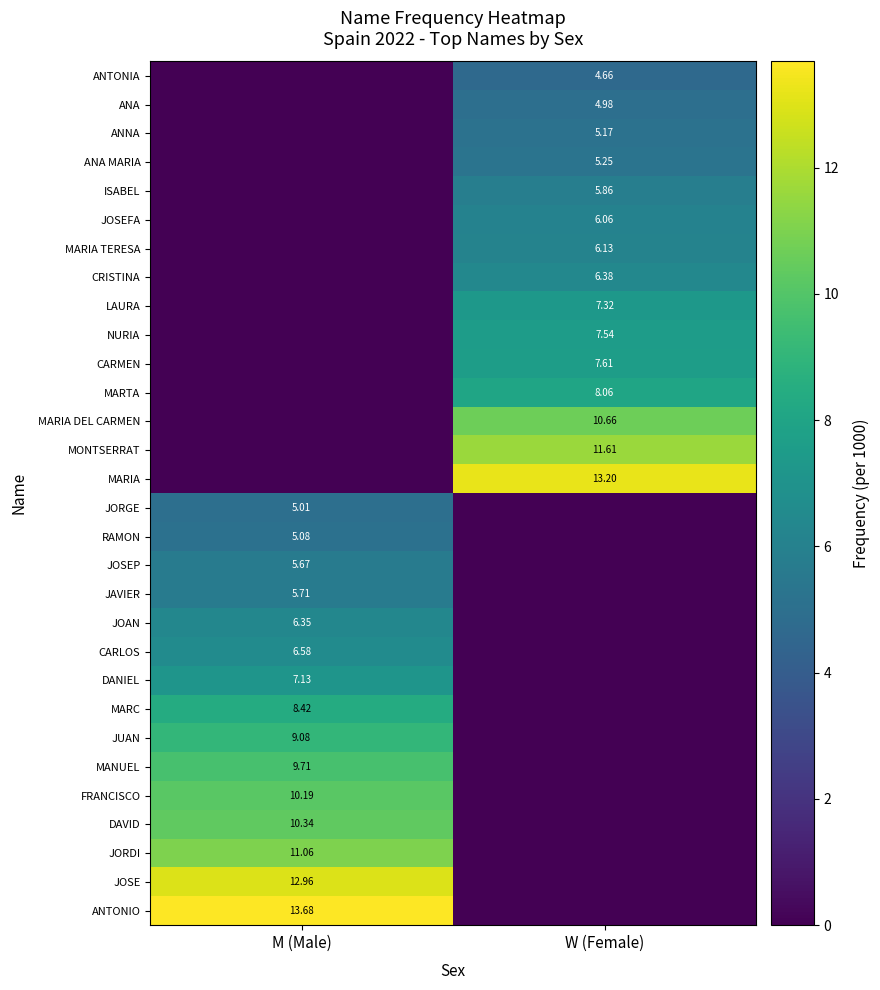

Is it true that DANIEL equals -4.6 at W (Female)?

False